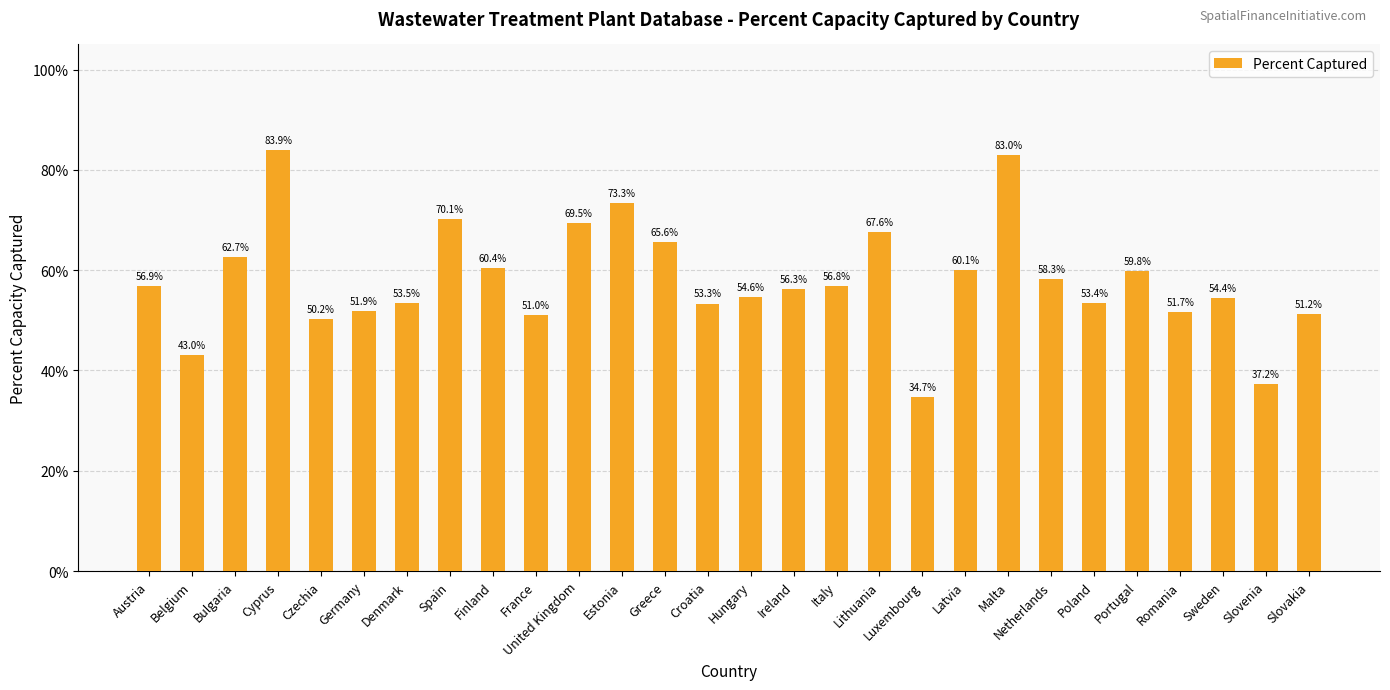

What is the difference between the values at Greece and Netherlands?

0.1